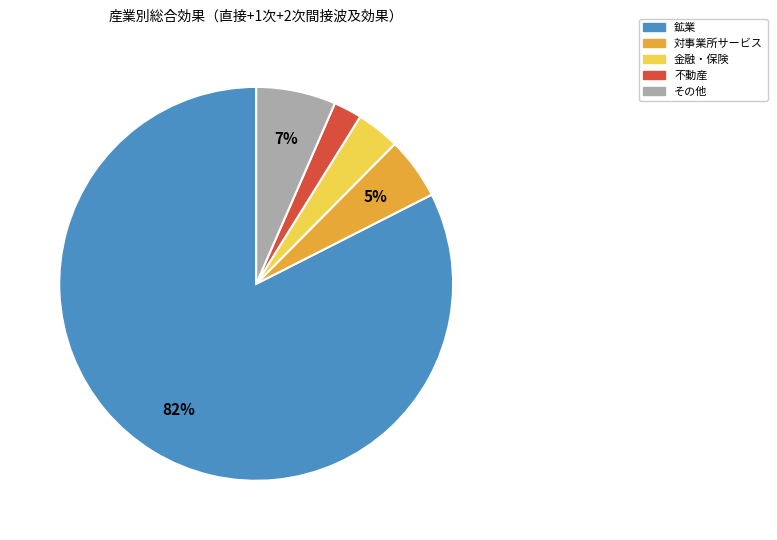

Is there a majority slice in this chart?

Yes